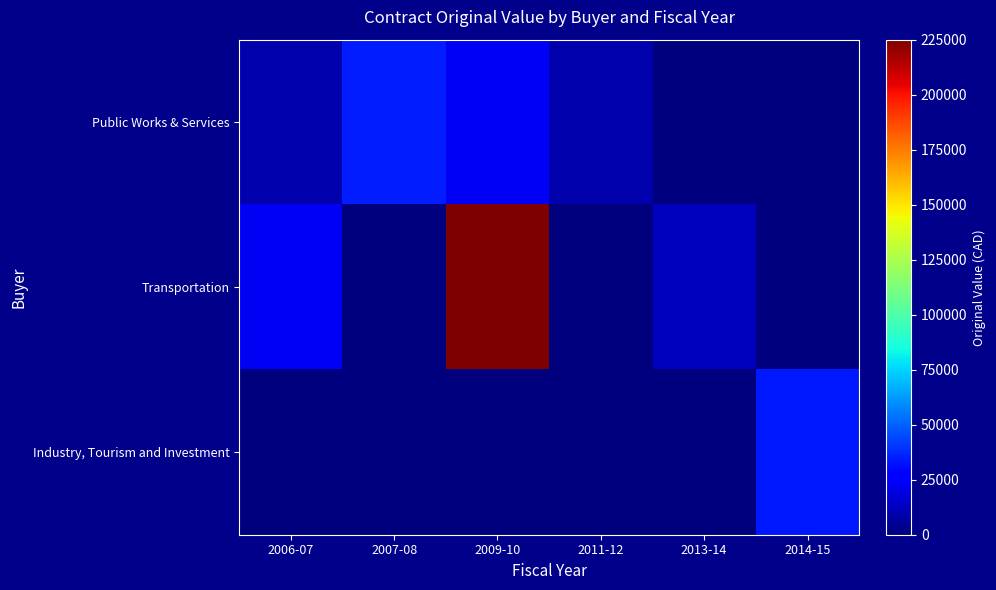

What is the total value across all series at 2007-08?

35000.0